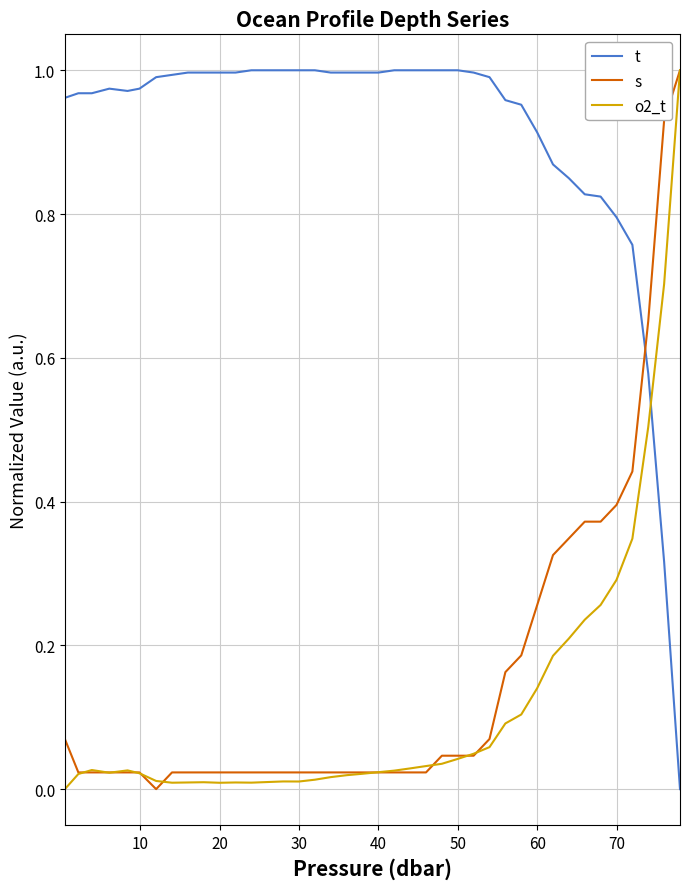

Which series has the largest total across all categories?

t